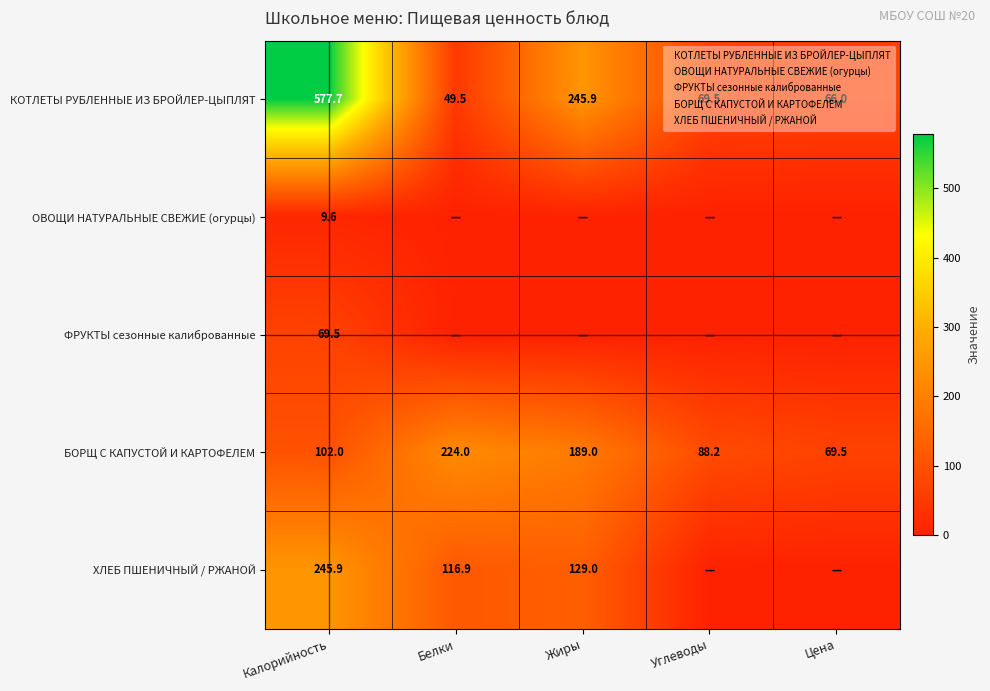

At which label is ОВОЩИ НАТУРАЛЬНЫЕ СВЕЖИЕ (огурцы) closest to 1?

Калорийность